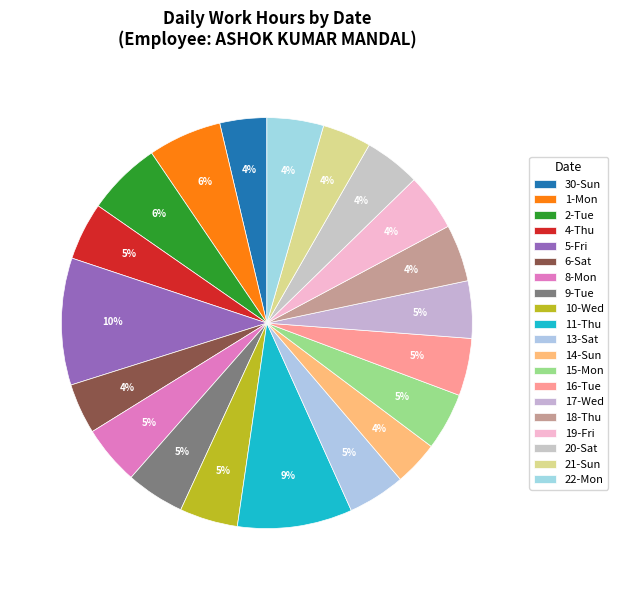

How many slices are in this pie chart?

20